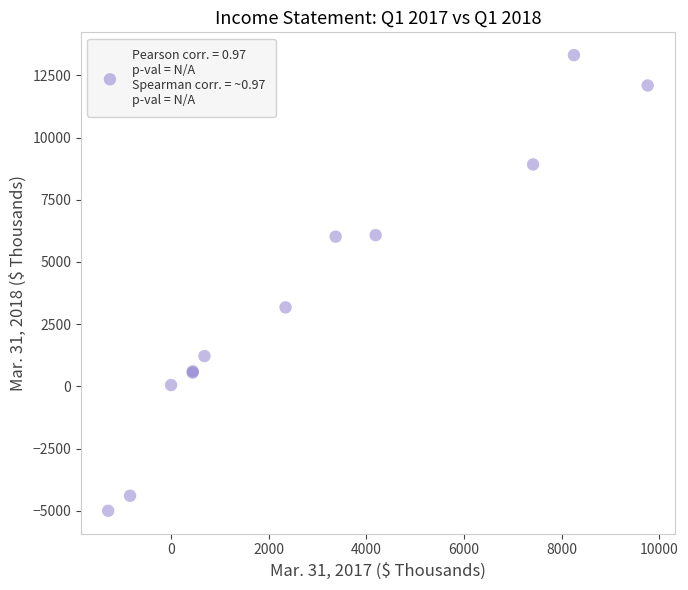

What Y value in the scatter plot is closest to 4157?

3175